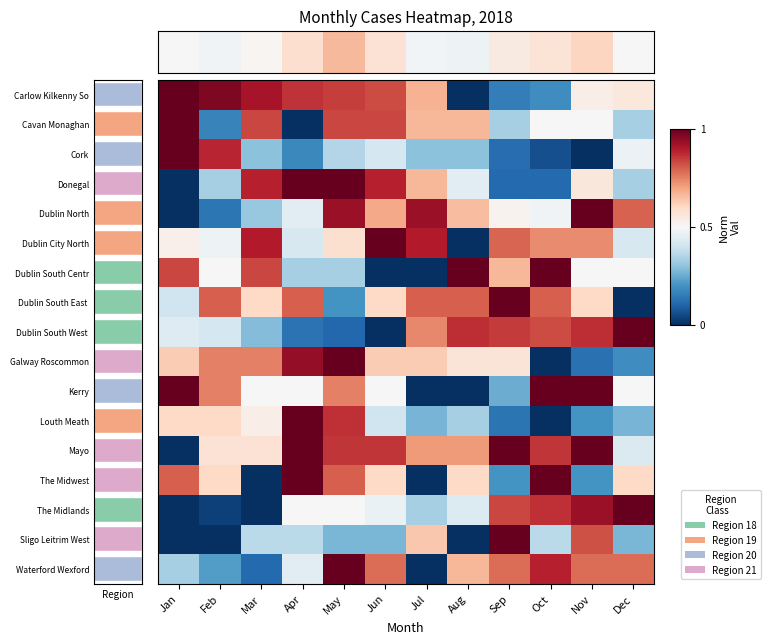

What is the difference between the maximum and second lowest values in the Mayo series?

0.6